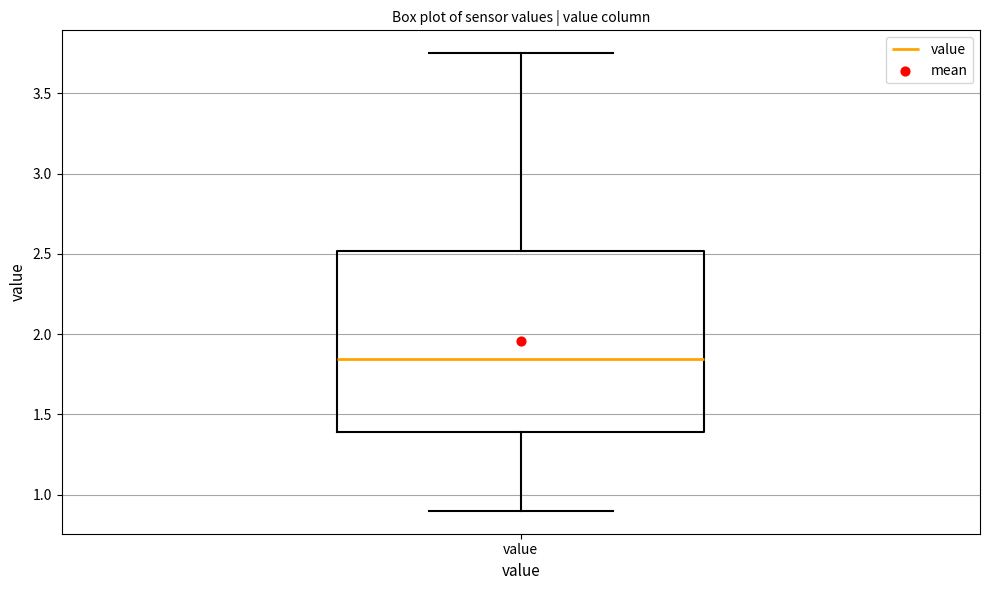

Where is the lower edge of the box for value on the y-axis? The values are not printed on the chart, so give them approximately, as read against the axis.

1.40